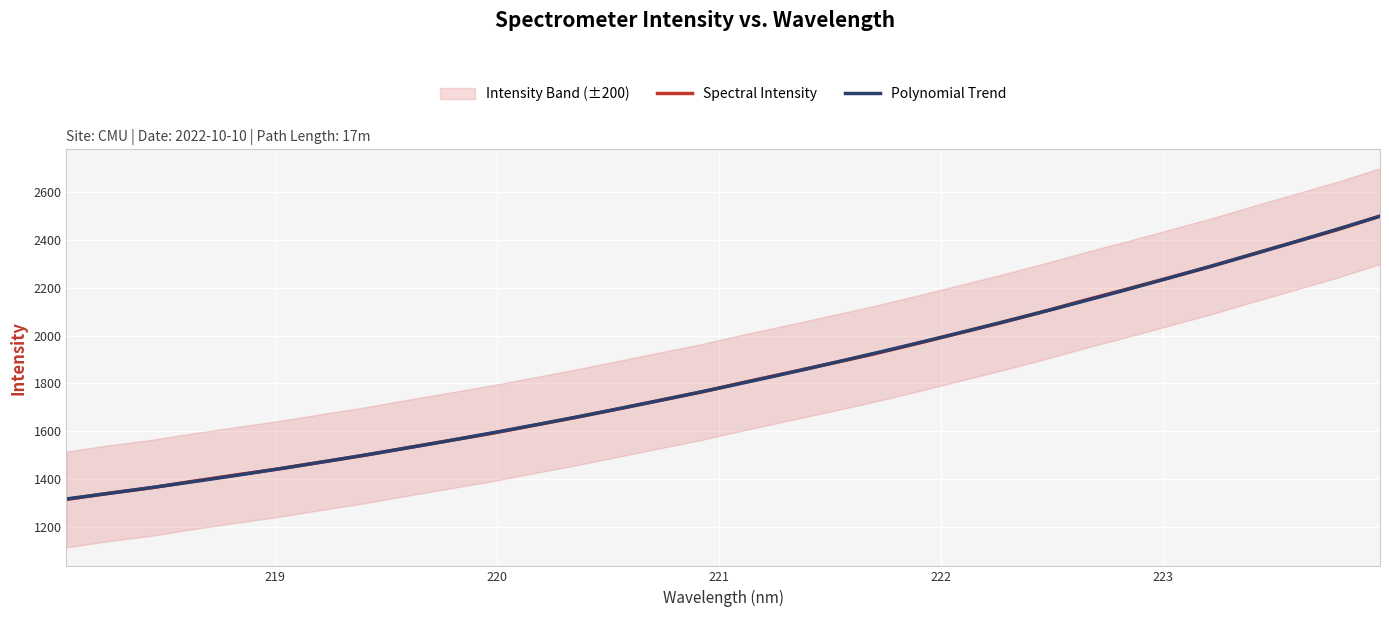

Is it true that the value at 219.2067 is 2018.8?

False